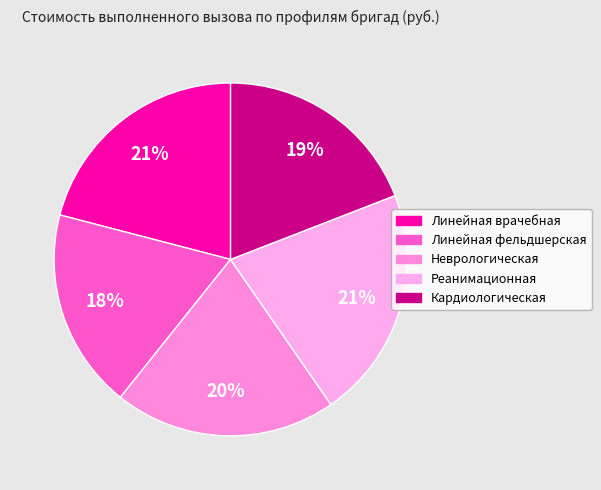

How many slices are in this pie chart?

5